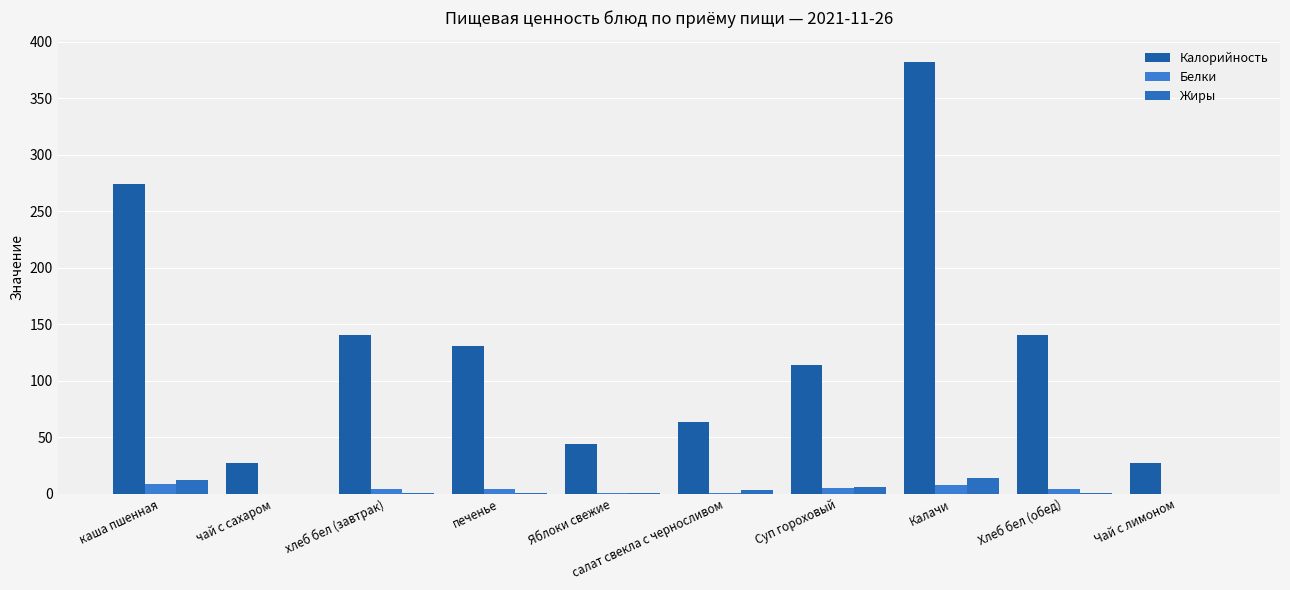

Rank the series by their maximum value, from lowest to highest.

Белки, Жиры, Калорийность